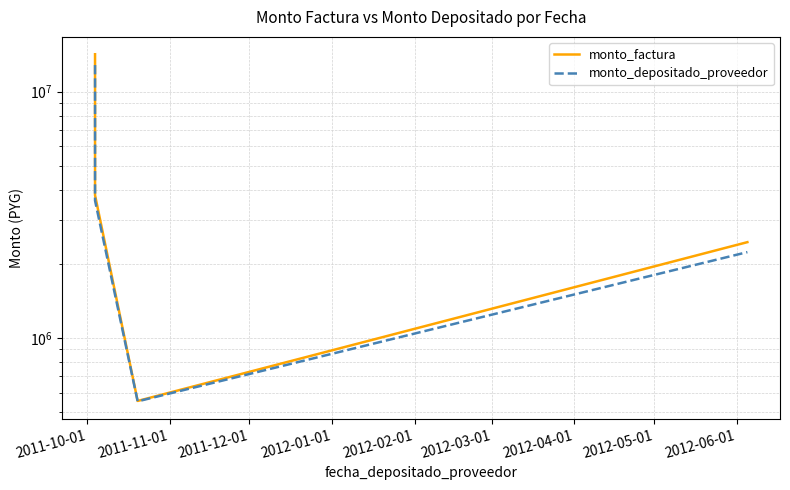

True or false: monto_factura and monto_depositado_proveedor intersect in this chart.

False